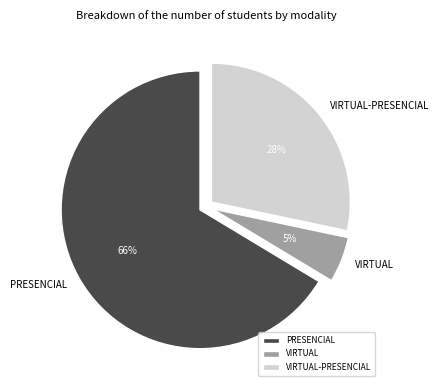

Combined, do VIRTUAL-PRESENCIAL and PRESENCIAL account for over 50%?

Yes